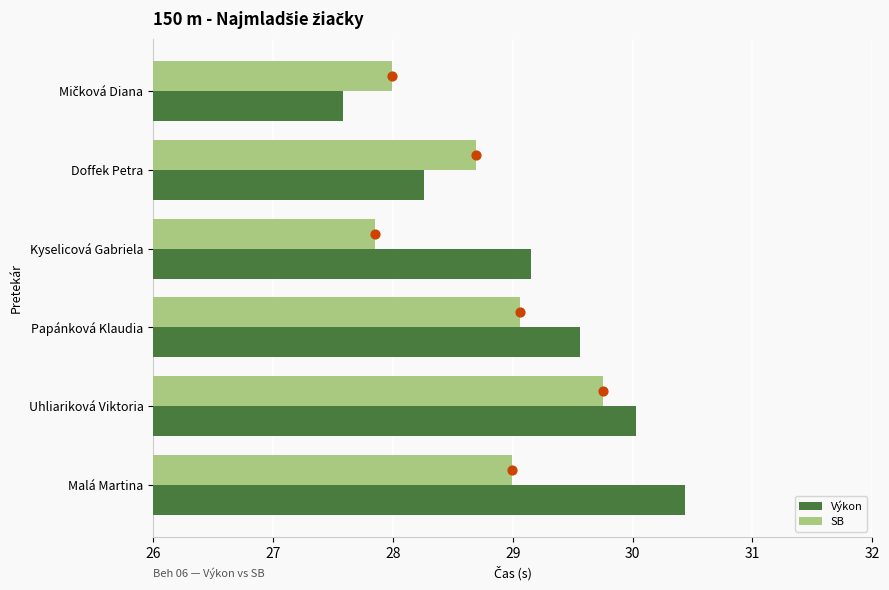

What is the sum of all Výkon values?

175.0